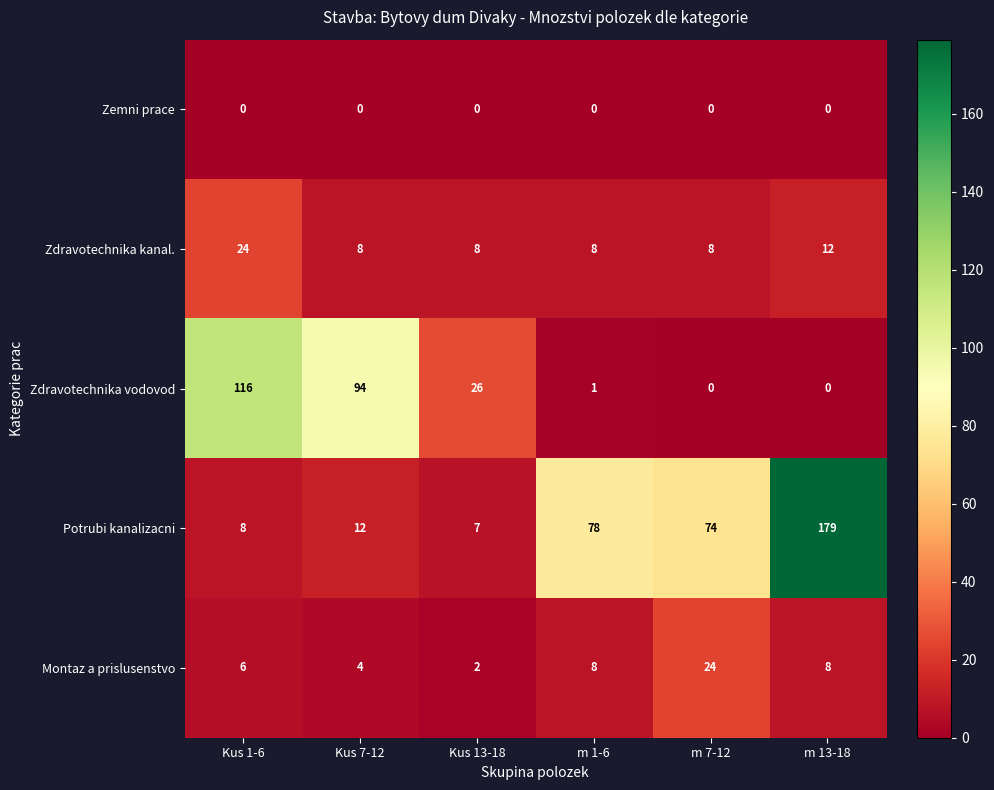

What is the difference between the maximum and minimum values in the Potrubi kanalizacni series?

172